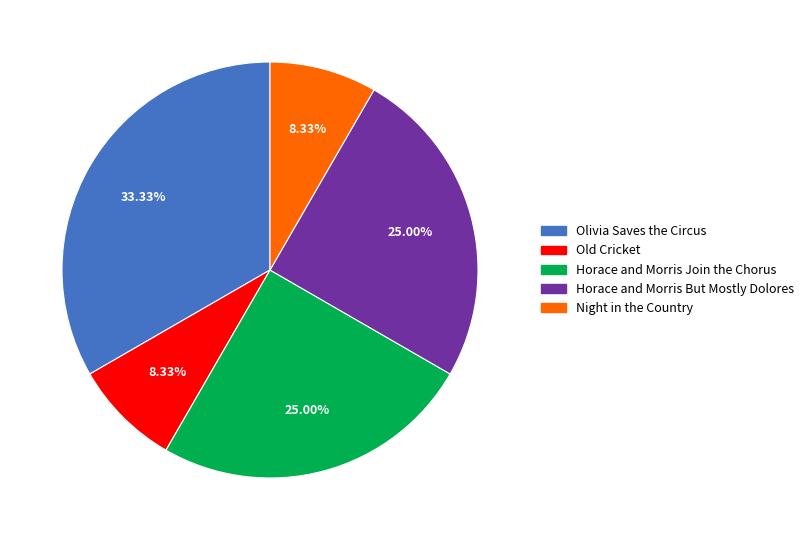

Is there any slice that represents more than half of the pie?

No